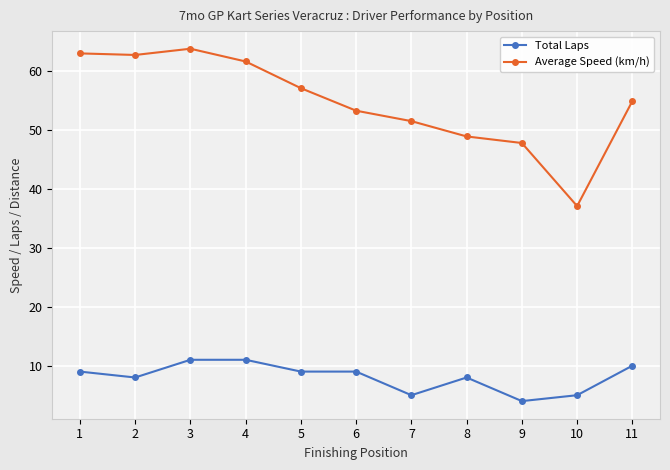

What is the difference between the Total Laps values at 5 and 9?

5.0